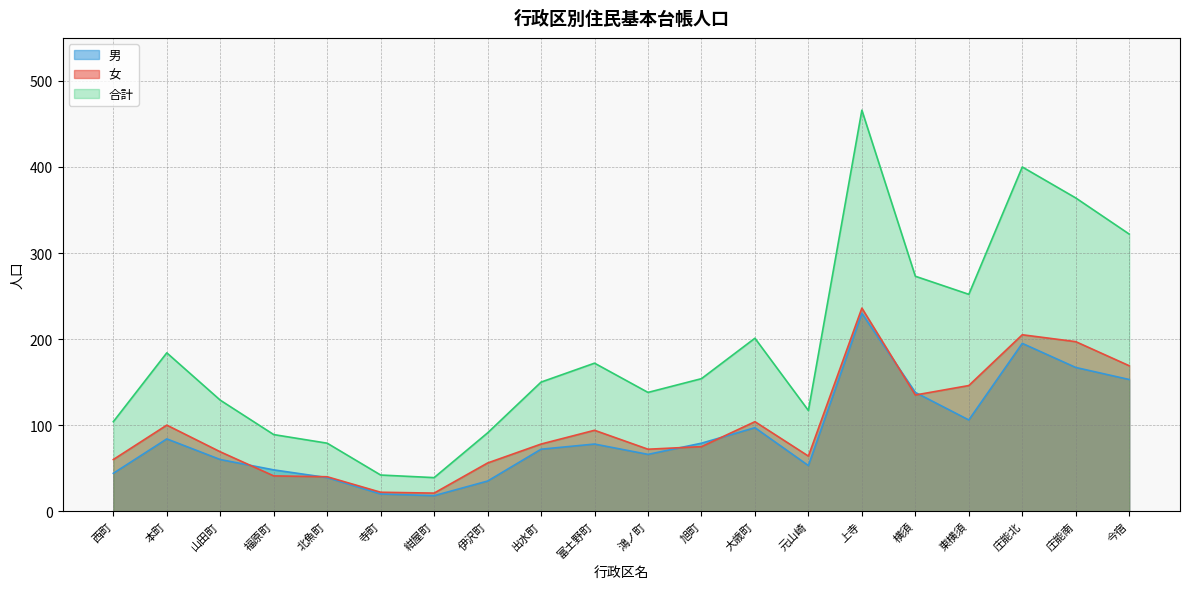

What is the sum of all 女 values?

1984